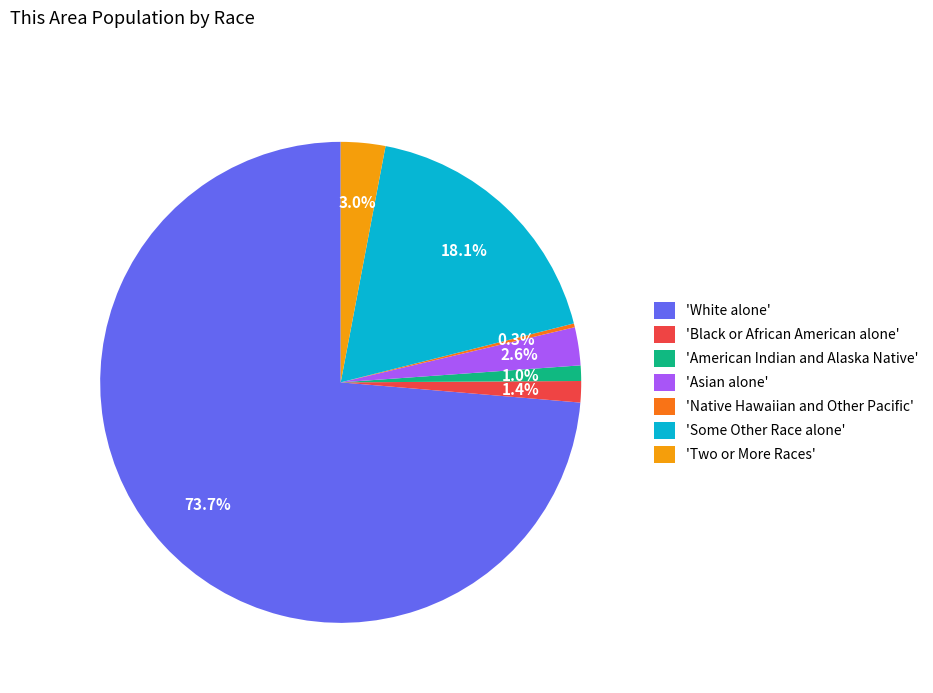

What is the majority slice?

'White alone'